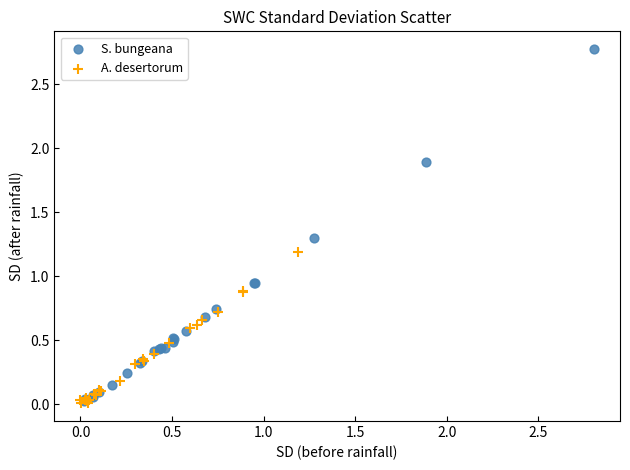

Which series reaches the maximum Y coordinate?

S. bungeana